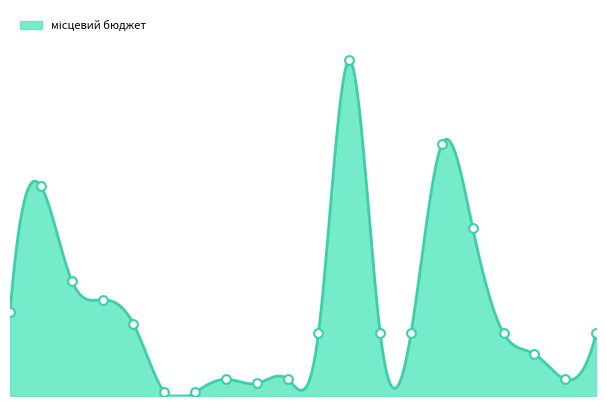

Which has a higher value, 13 or 6?

13